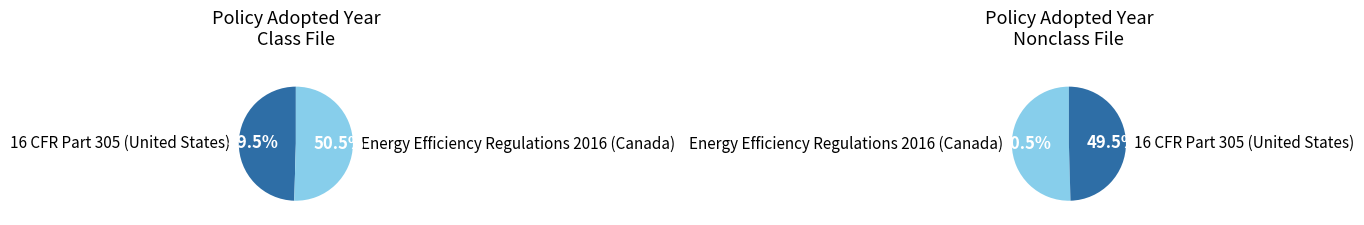

The Energy Efficiency Regulations 2016 (Canada) slice represents 63% of the pie. True or false?

False